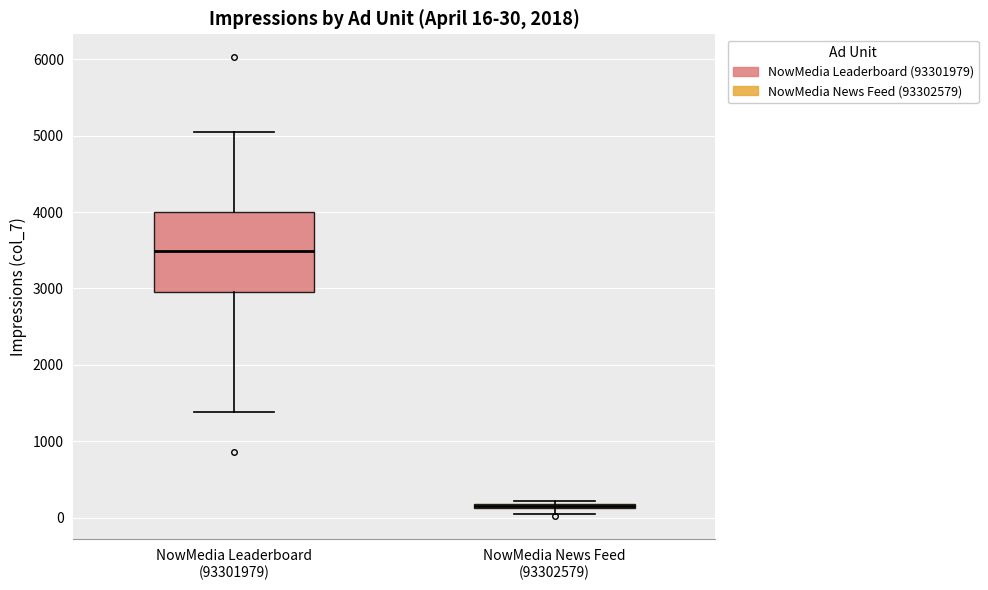

Comparing the boxes themselves (not the whiskers), which one is the tallest?

NowMedia Leaderboard (93301979)